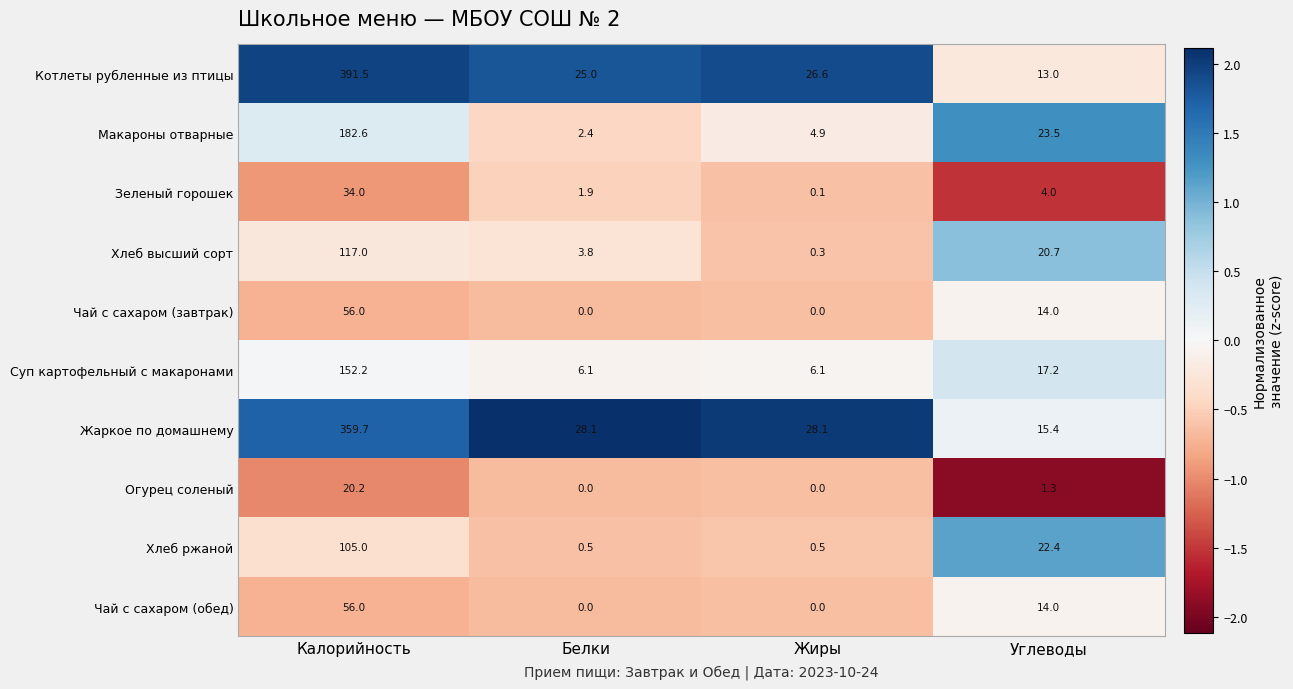

Count the number of data series in this chart.

10